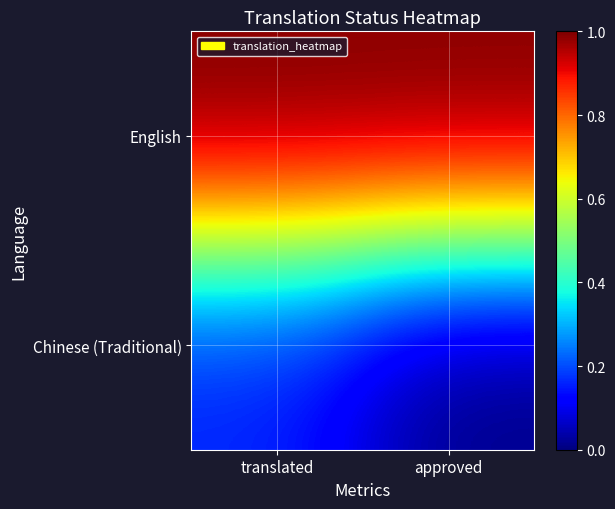

Reading left to right, transcribe all the data shown in this chart.

English: translated=1.0	approved=1.0
Chinese (Traditional): translated=0.2	approved=0.0